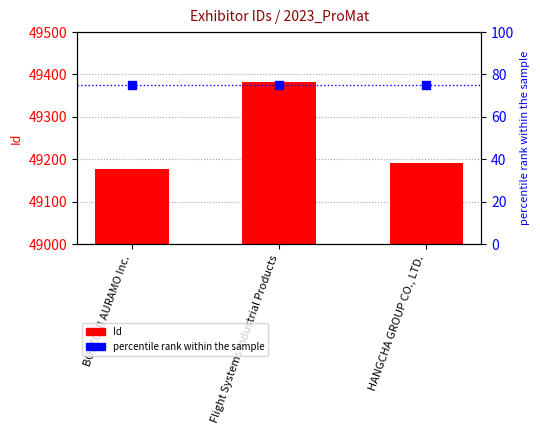

Which series reaches the maximum Y coordinate?

Id